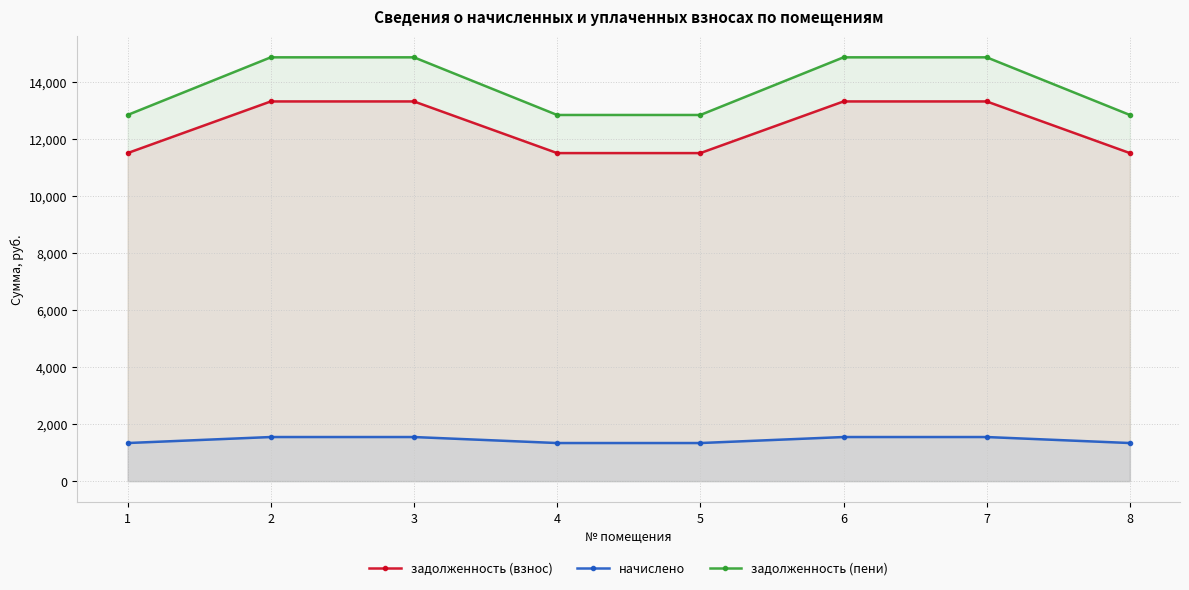

What is the average value of the задолженность (взнос) series?

12420.2